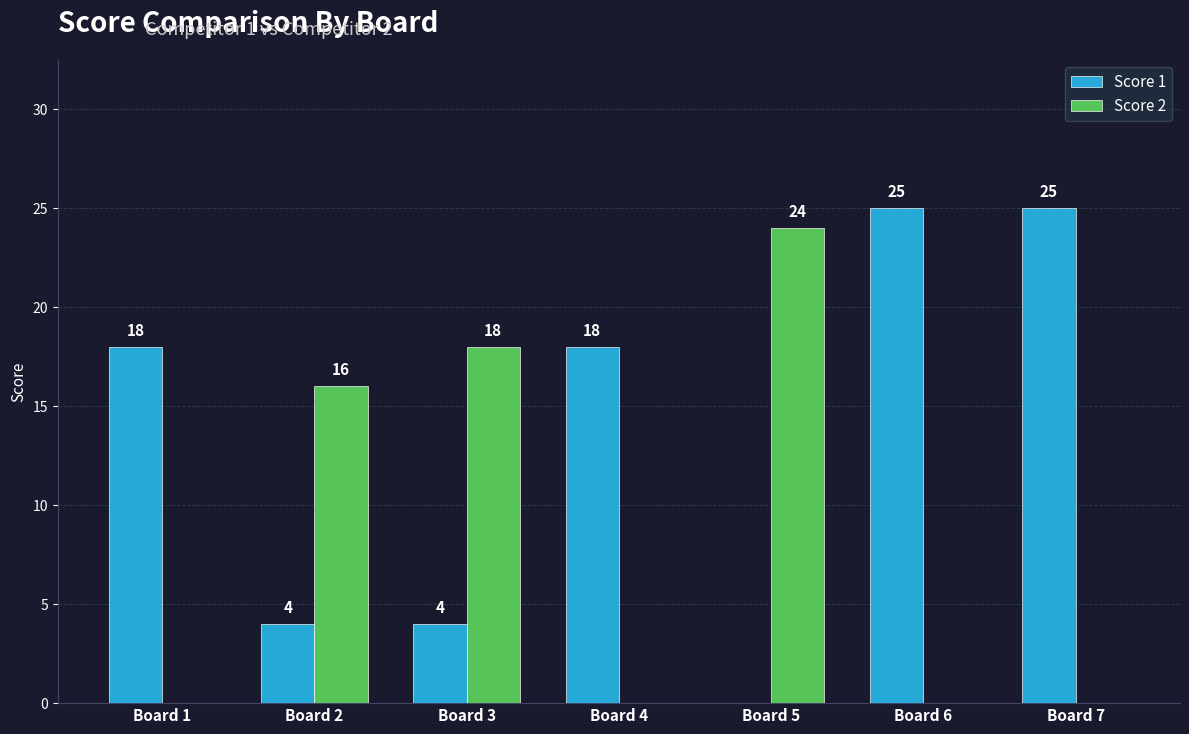

How many groups of bars are there?

7